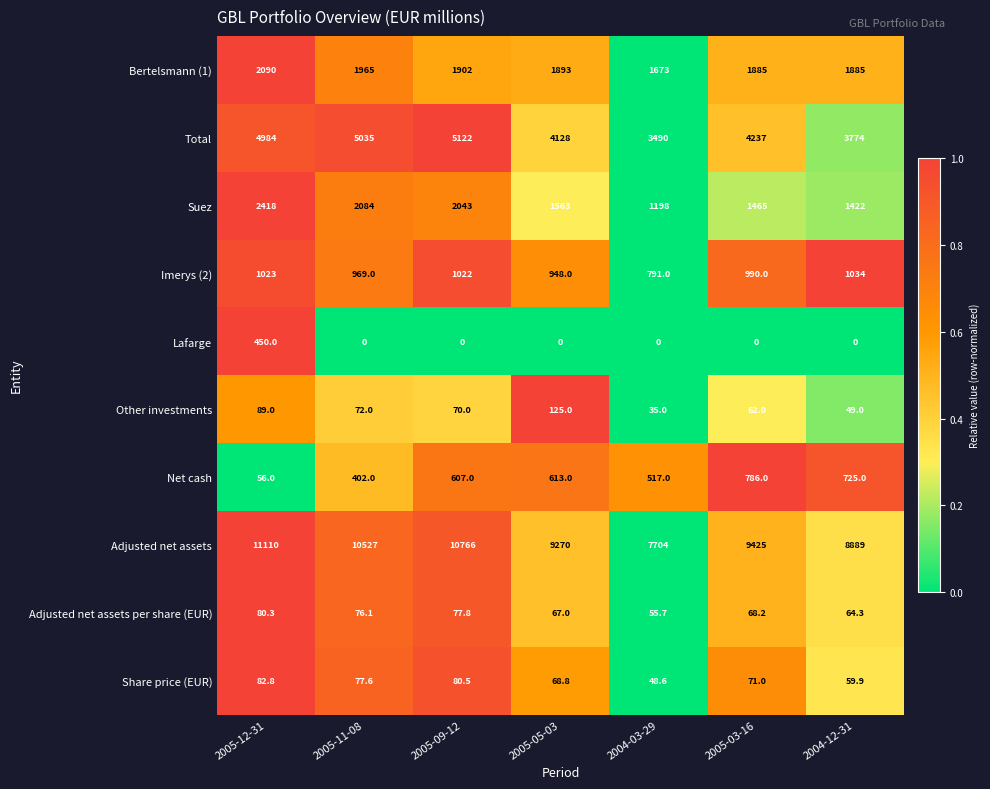

What is the maximum value shown in the chart?

11110.0